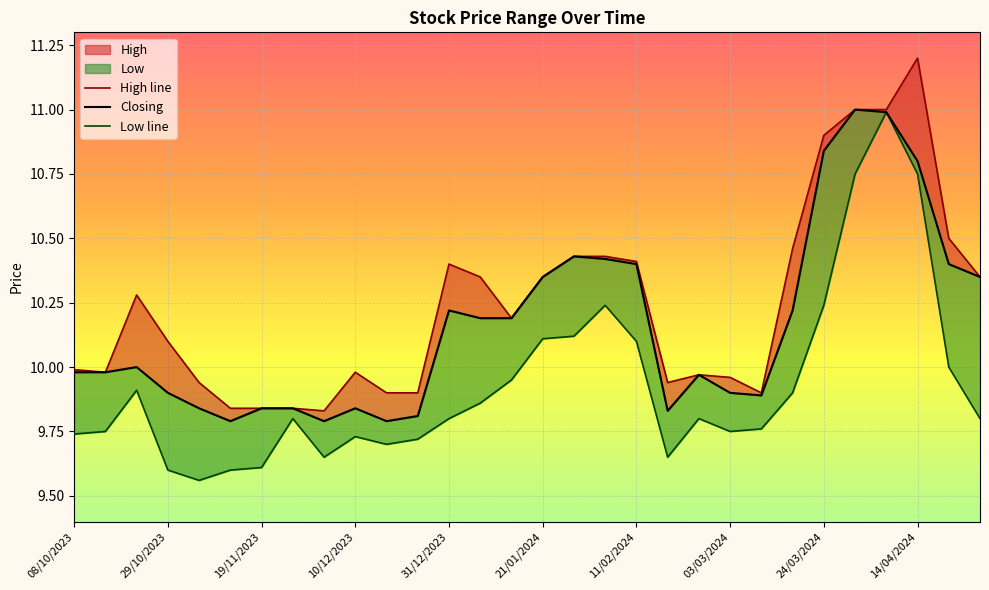

True or false: Closing and High line cross at least once.

False